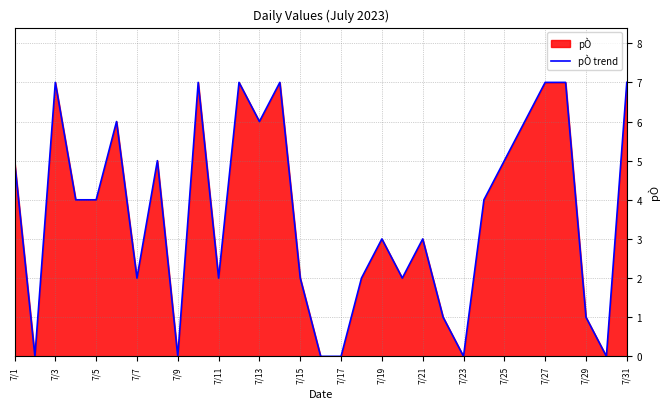

Is it true that the value at 7/15 is 2?

True